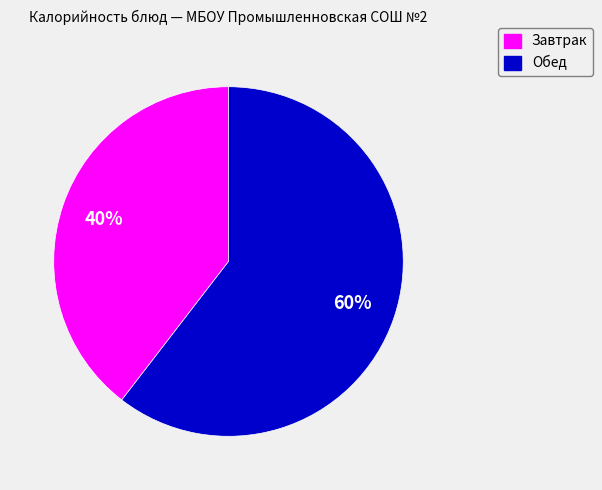

To the nearest percent, what is the average slice percentage?

50%